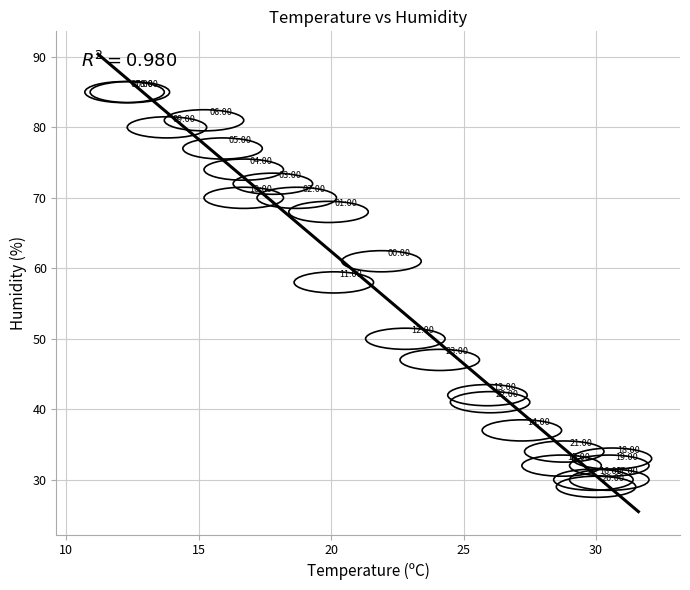

What Y value in the scatter plot is closest to 57?

58